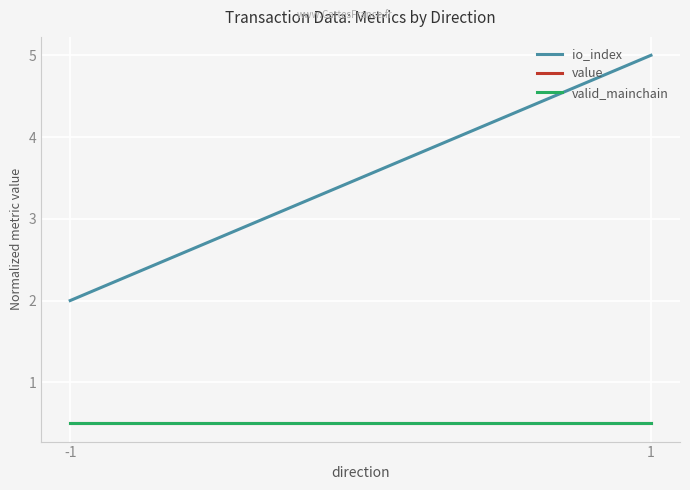

Does the chart display data point markers on the line(s)?

No